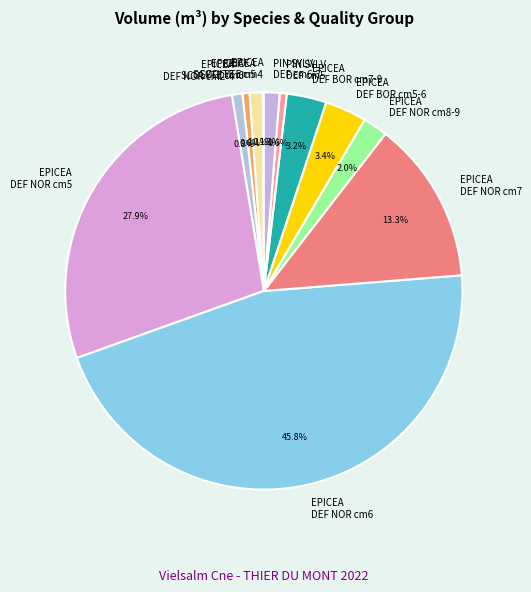

Which slice is the largest?

EPICEA DEF NOR cm6